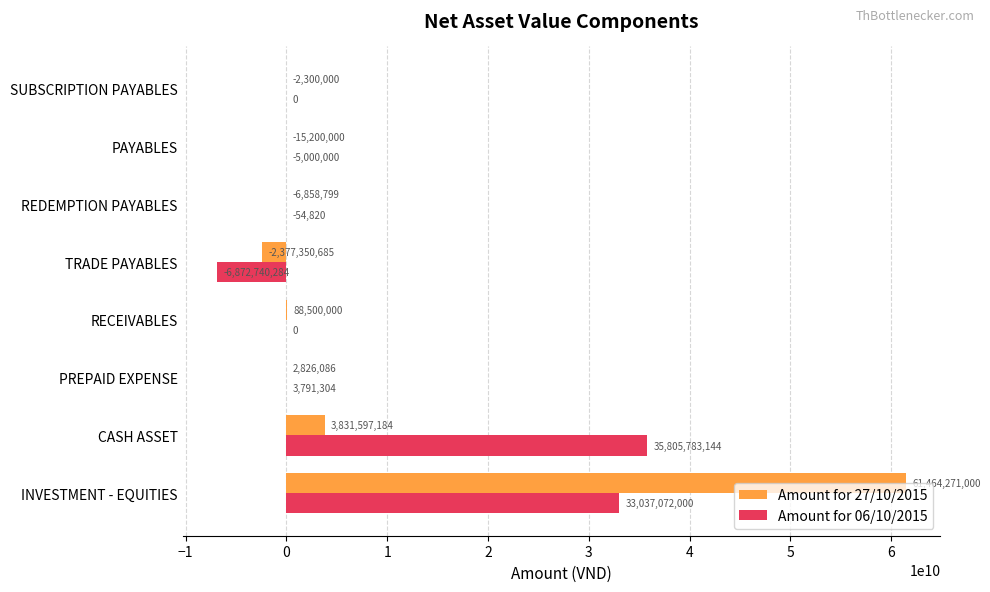

Which series changed the most between INVESTMENT - EQUITIES and RECEIVABLES?

Amount for 27/10/2015